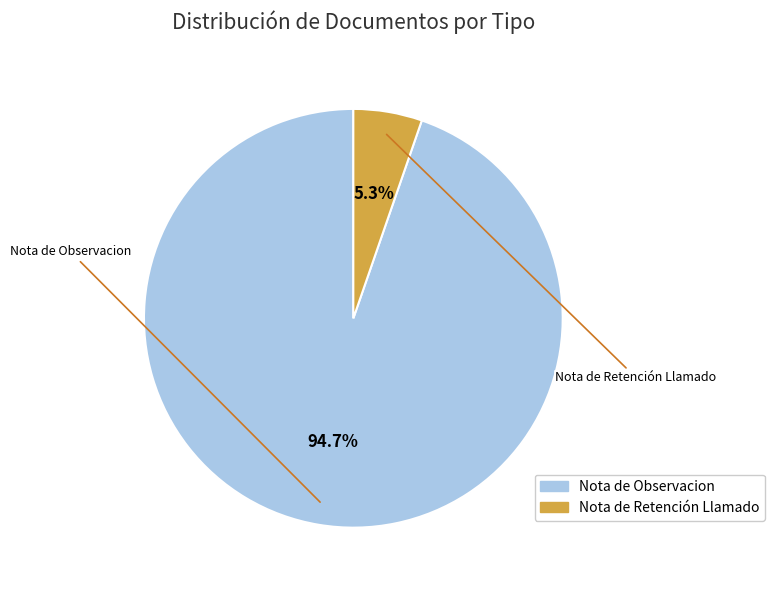

Is there a majority slice in this chart?

Yes